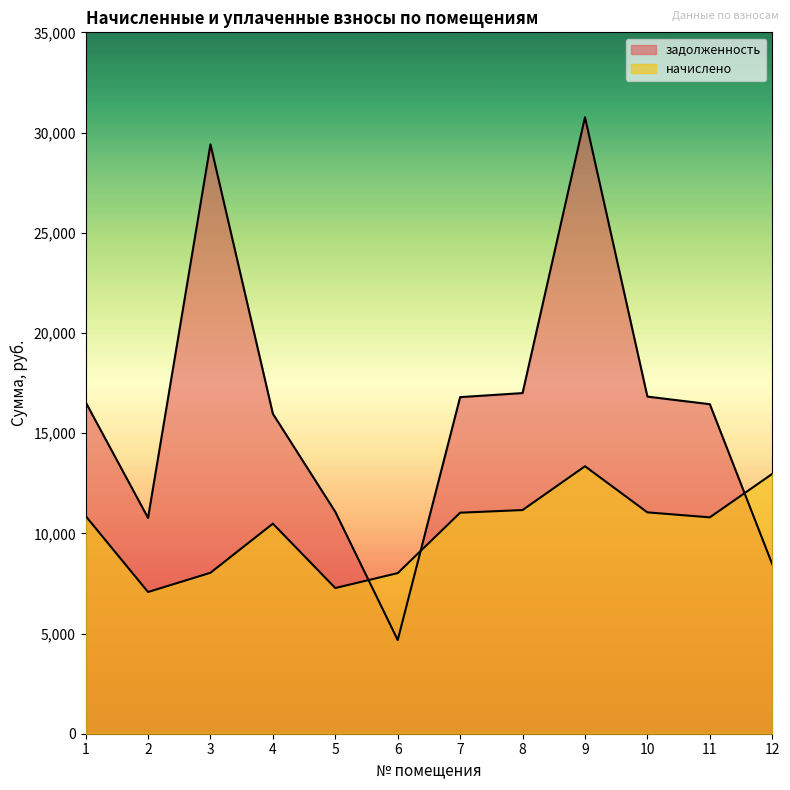

At which category does задолженность reach its first local valley?

2